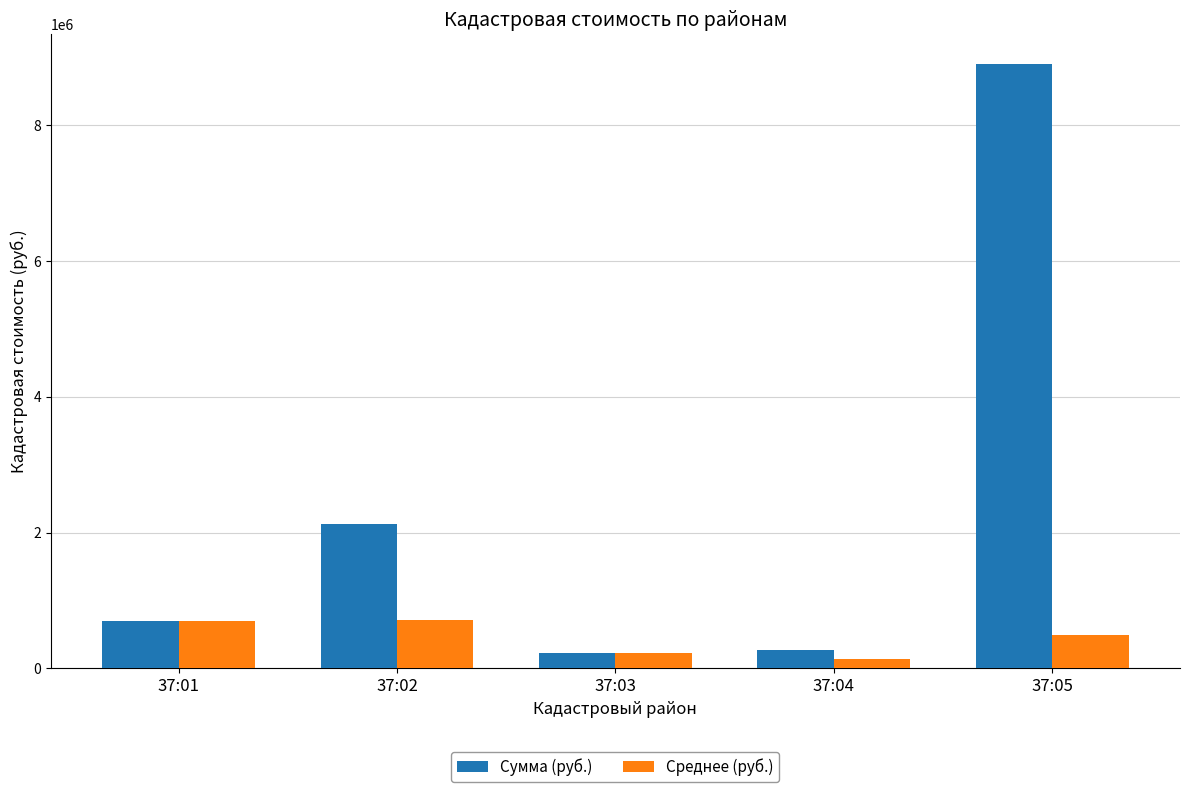

Which series has the largest range (max minus min)?

Сумма (руб.)